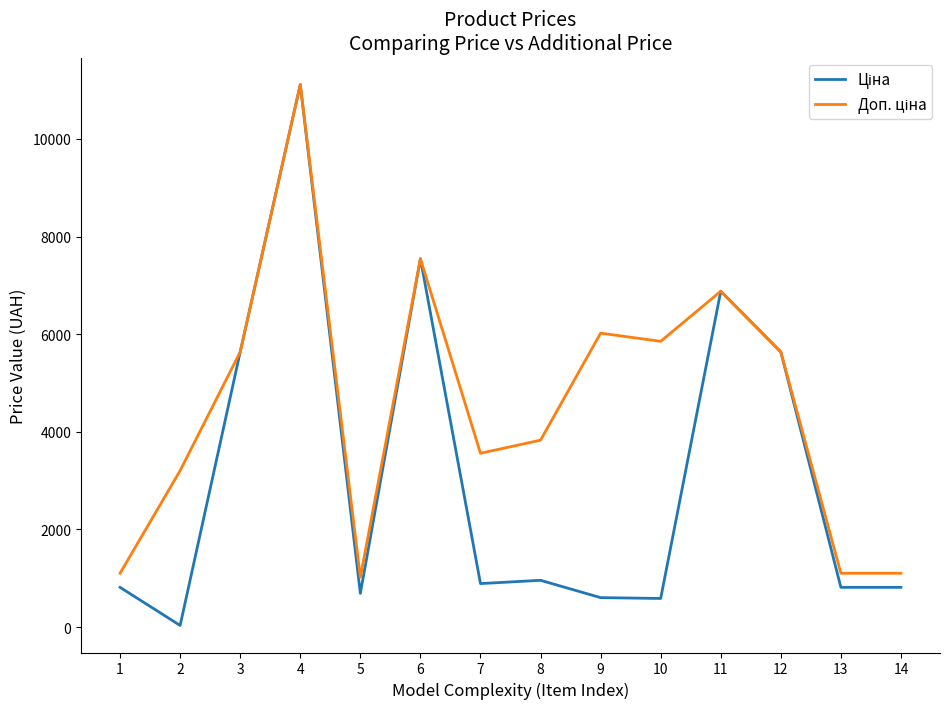

What is the spread (max minus min) of values at 7?

2669.8